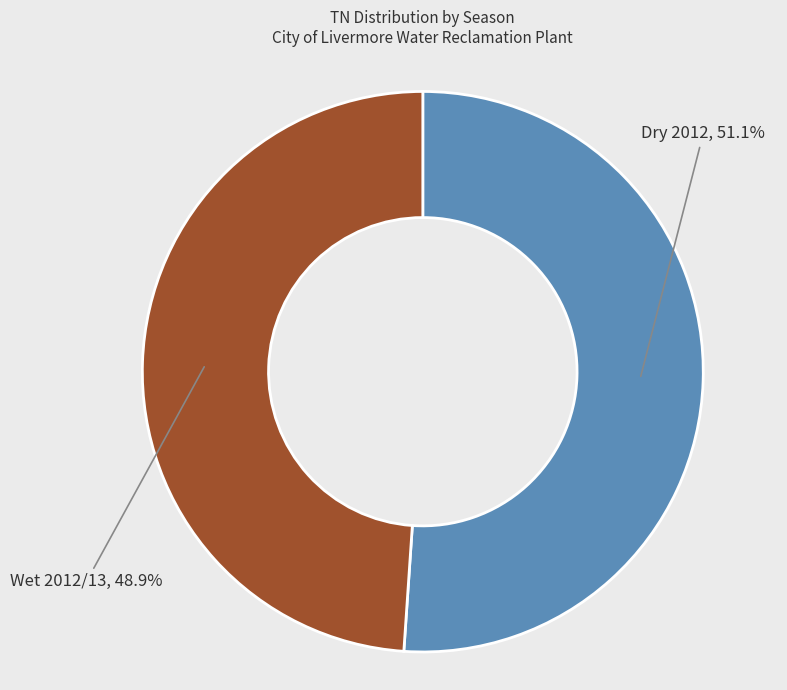

What is the largest slice in the pie chart?

Dry 2012